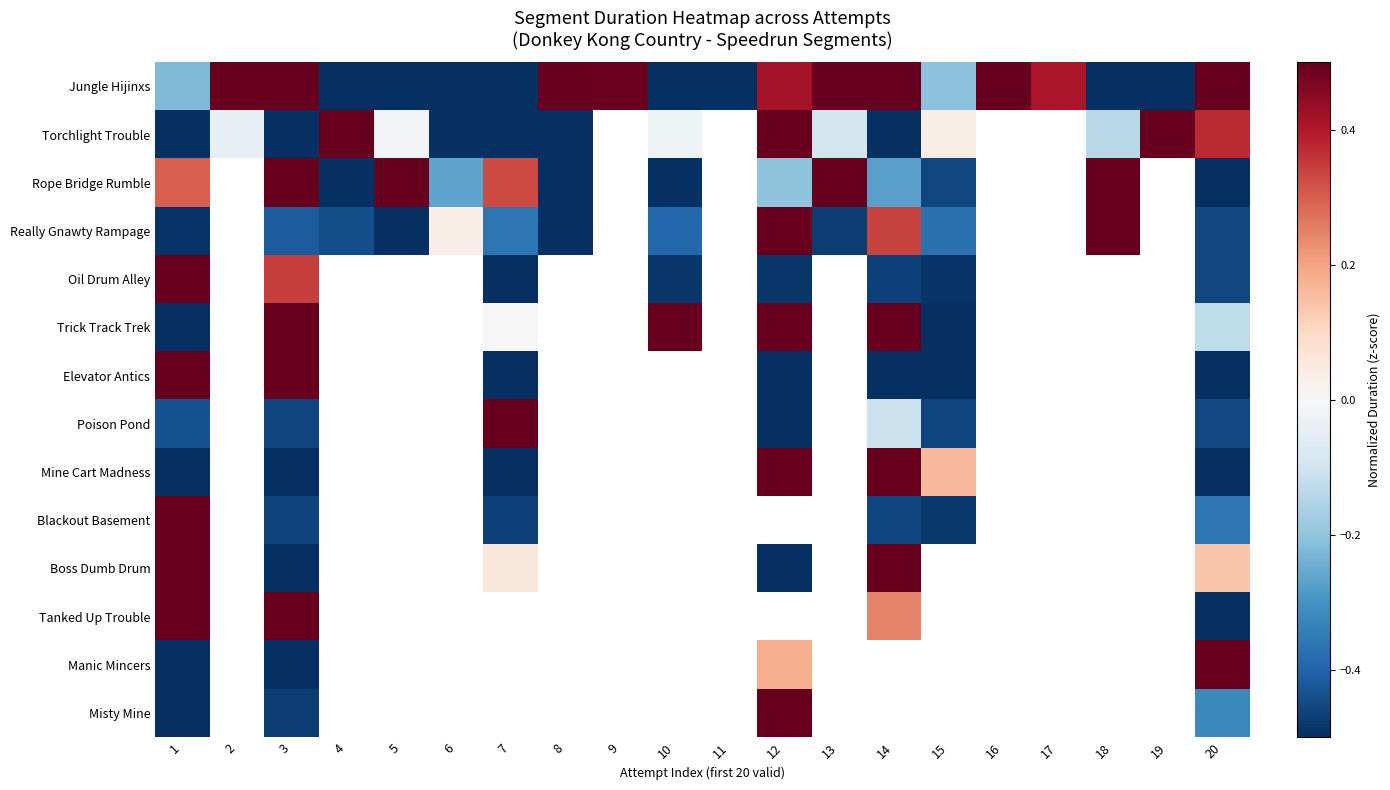

Where is Really Gnawty Rampage nearest to the value 0?

6